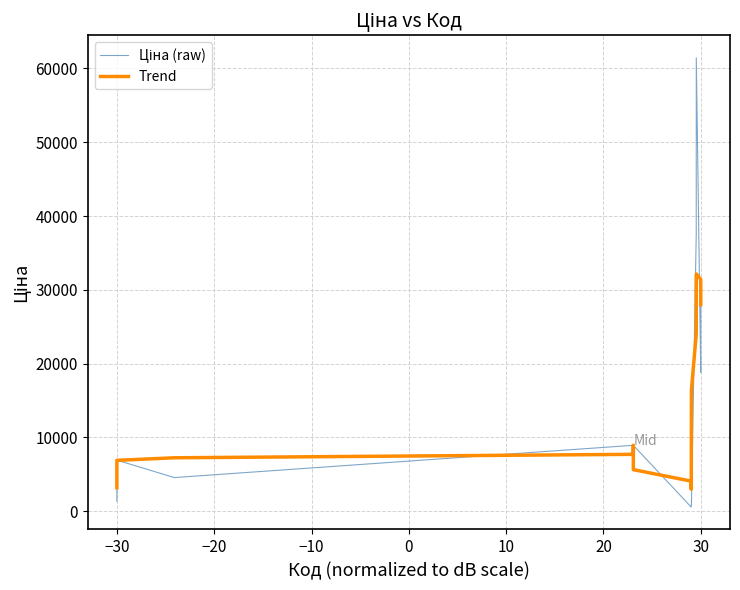

What is the maximum value for Trend?

32150.7